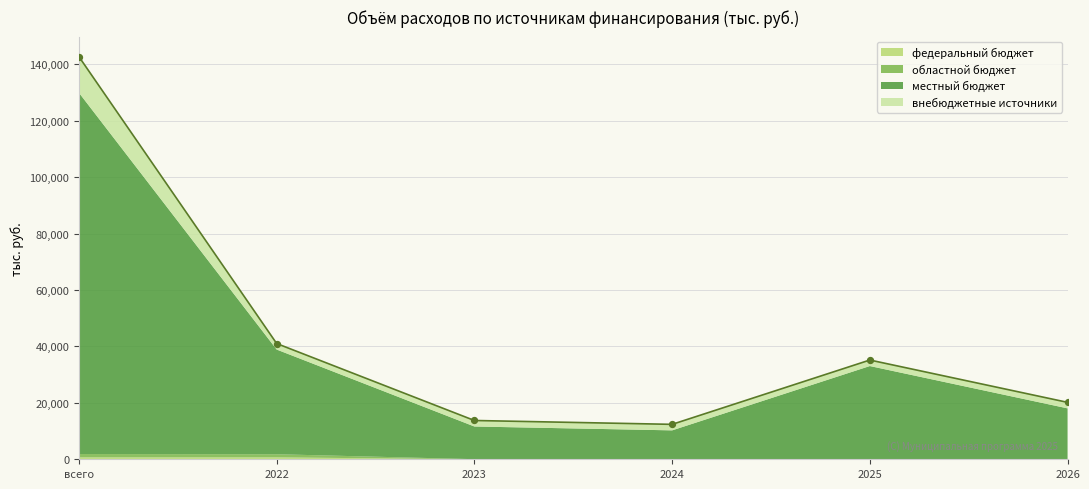

At which category is the sum across all series the highest?

всего